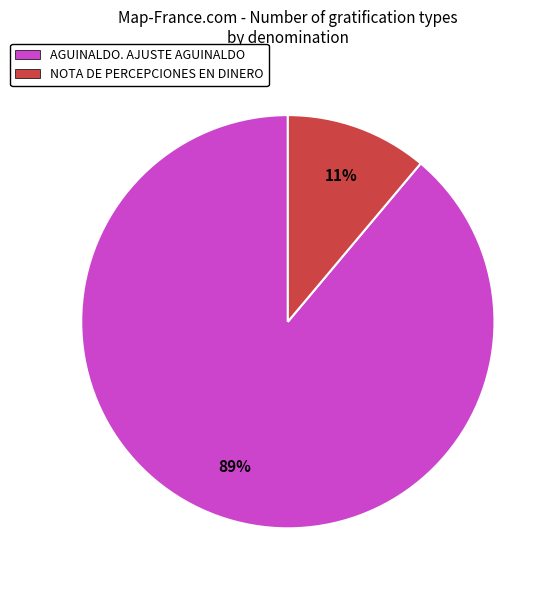

Is there a majority slice in this chart?

Yes